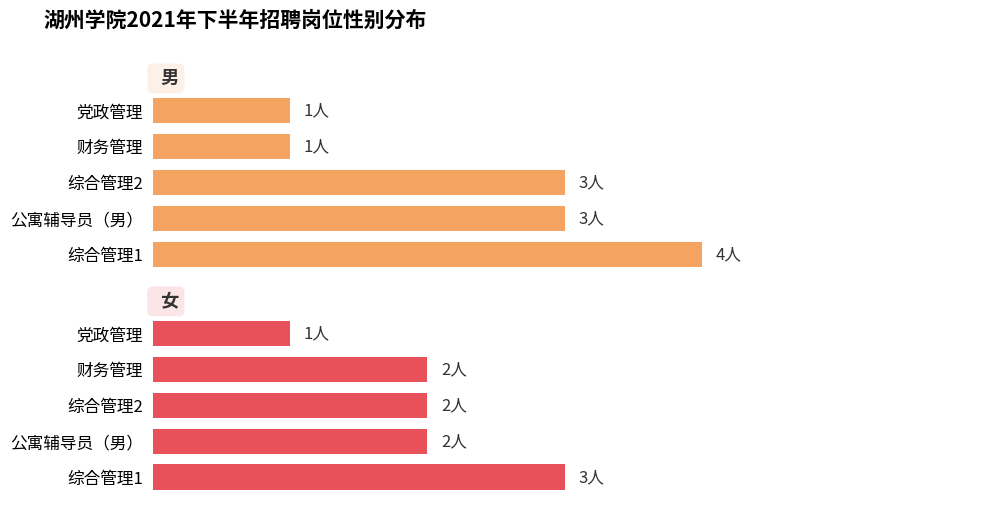

Which series has the largest range (max minus min)?

男